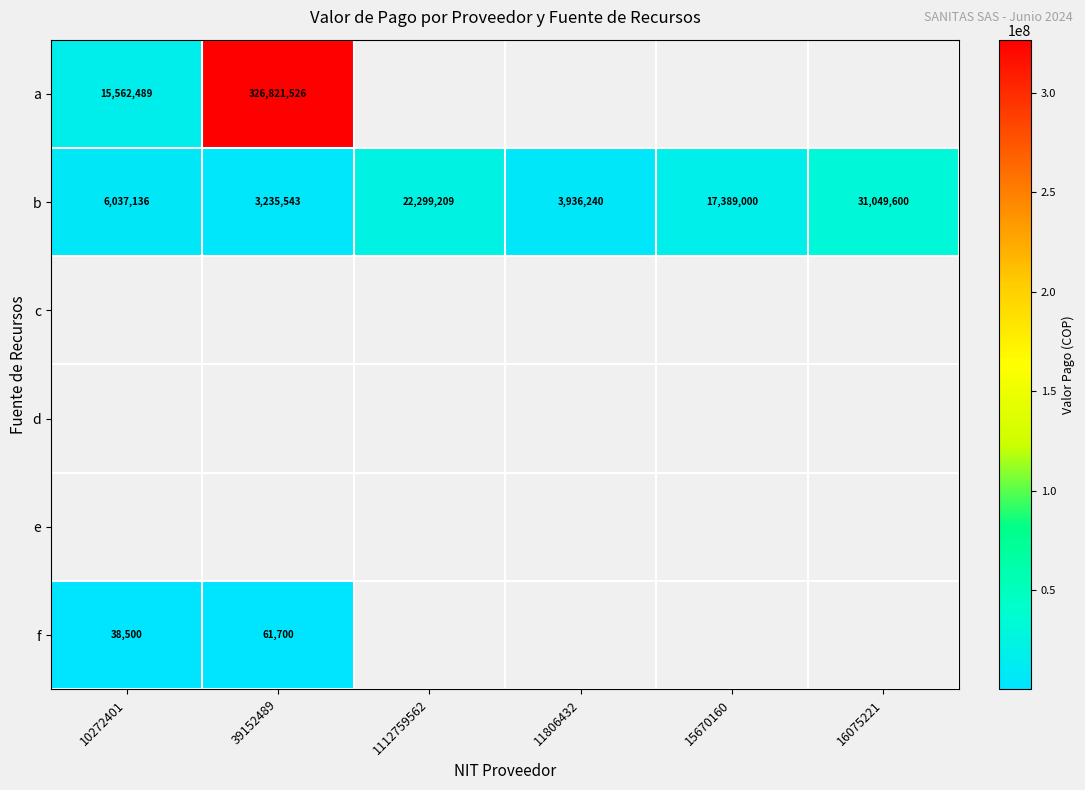

What value does the b series have at 1112759562, to the nearest 50?

22299200